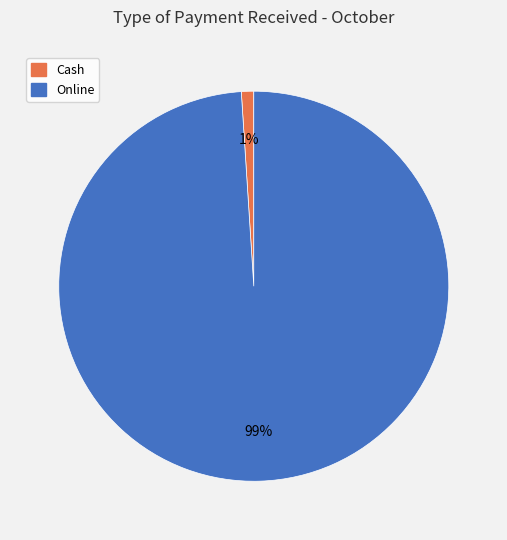

Is there any slice that represents more than half of the pie?

Yes